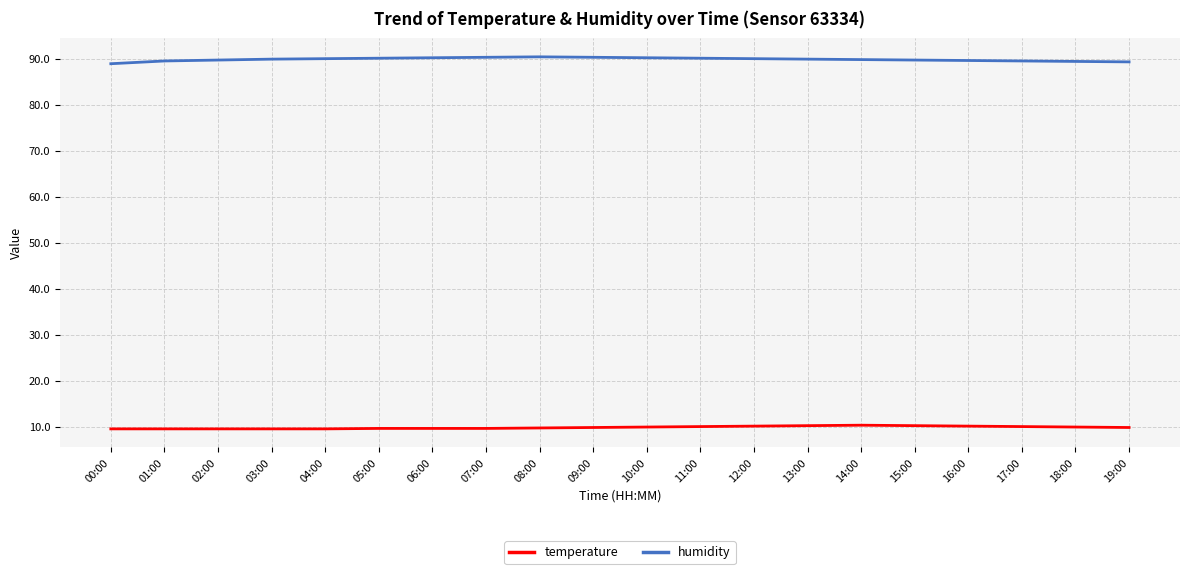

Does the chart have visible grid lines?

Yes